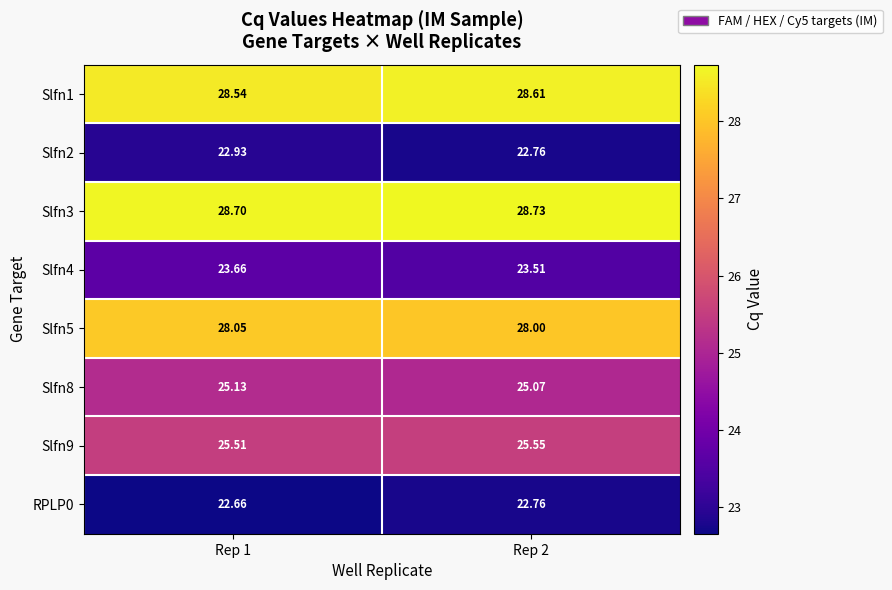

Is the value of RPLP0 at Rep 2 greater than the value of Slfn5 at Rep 1?

No